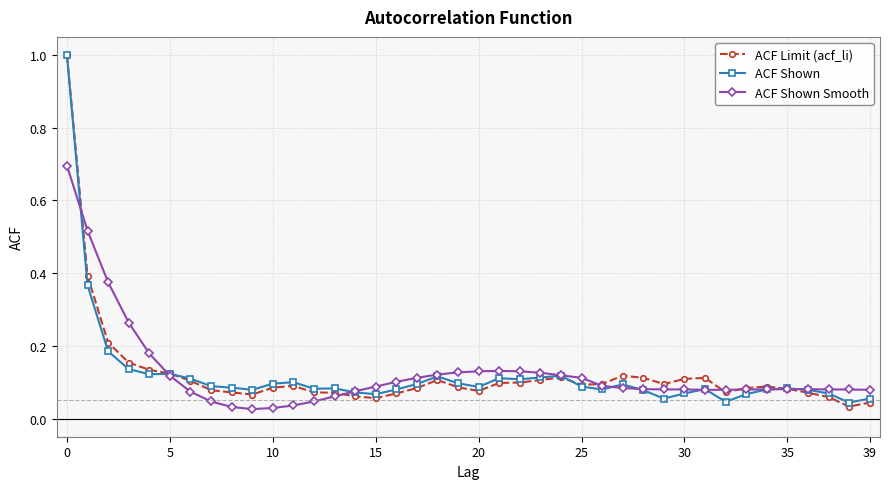

At how many categories does at least one series exceed 0?

40